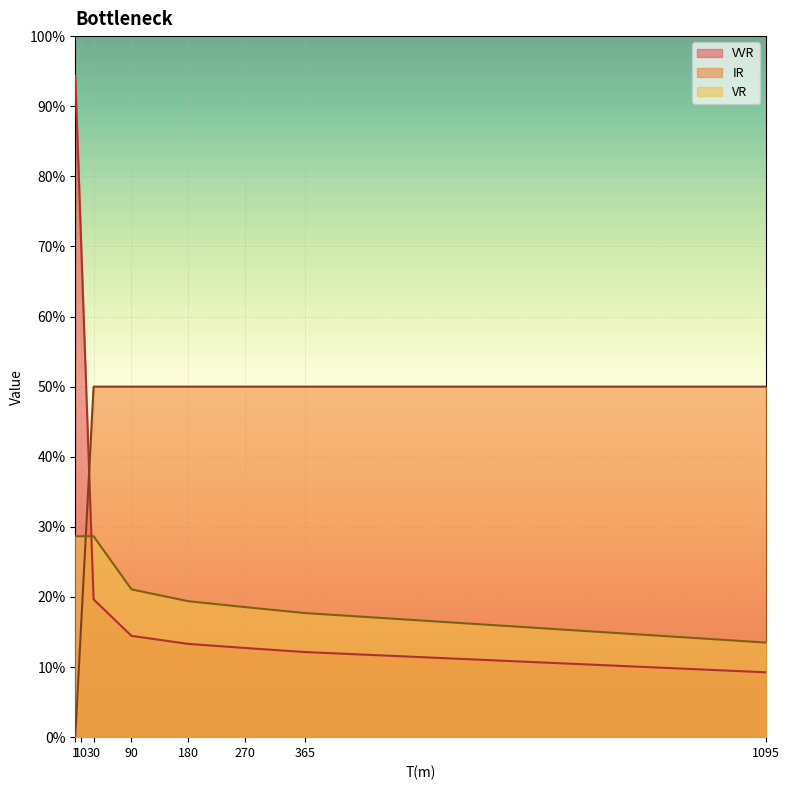

What is the total value across all series at 180?

0.8